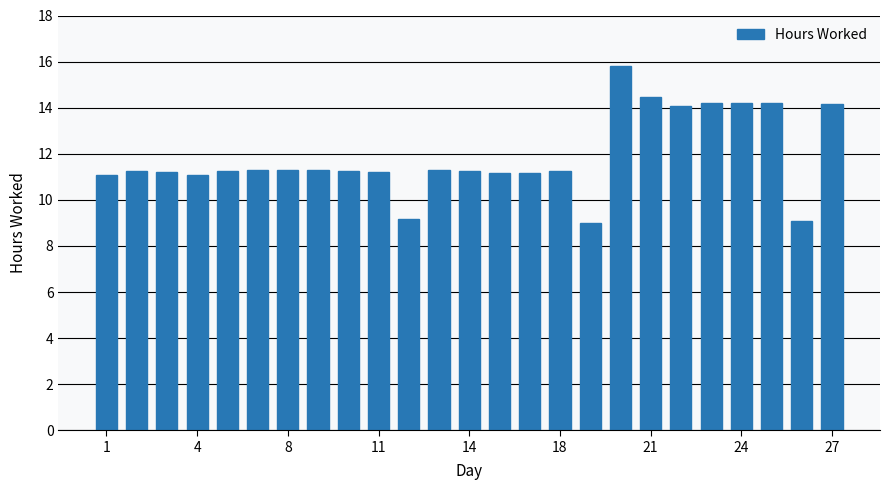

What is the difference between the second highest and second lowest values?

5.4